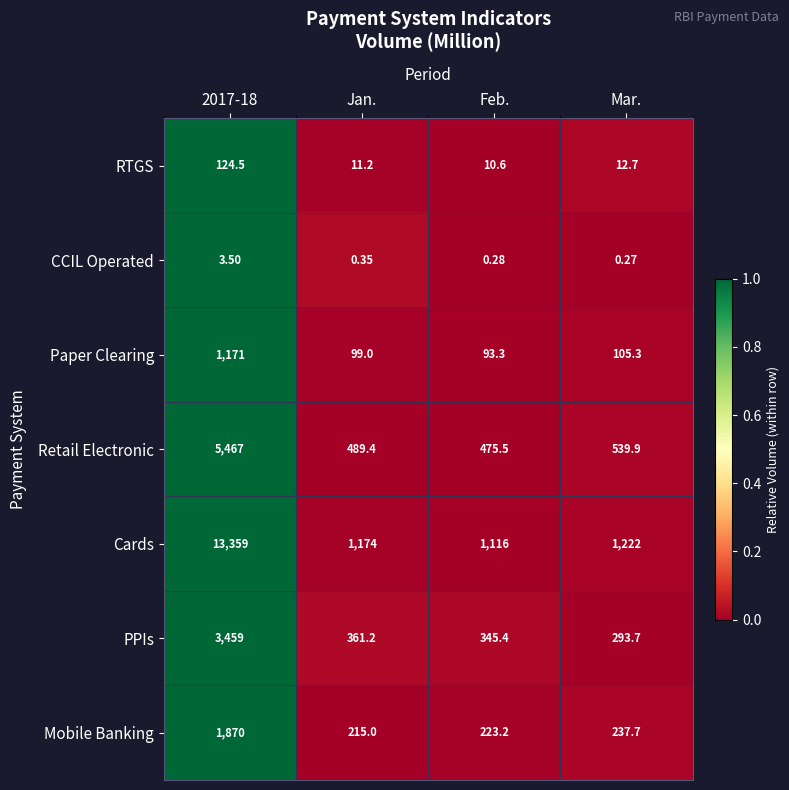

Which series has the largest total across all categories?

Cards